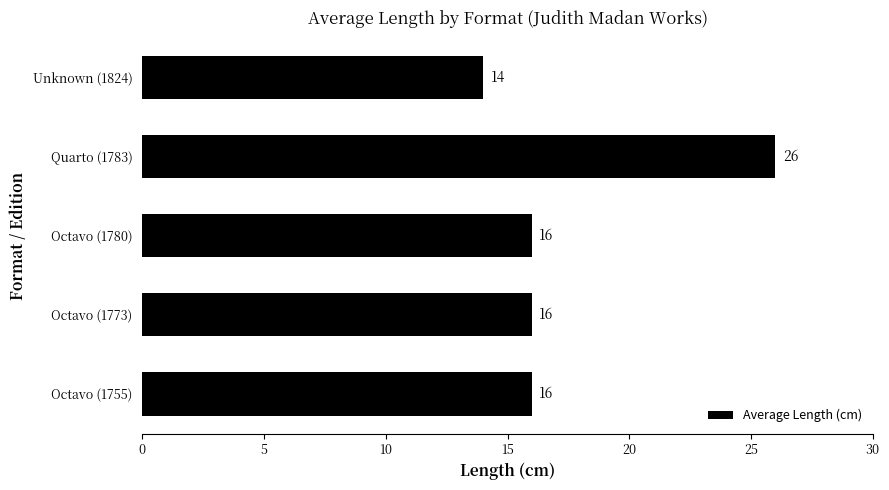

What is the sum of all values?

88